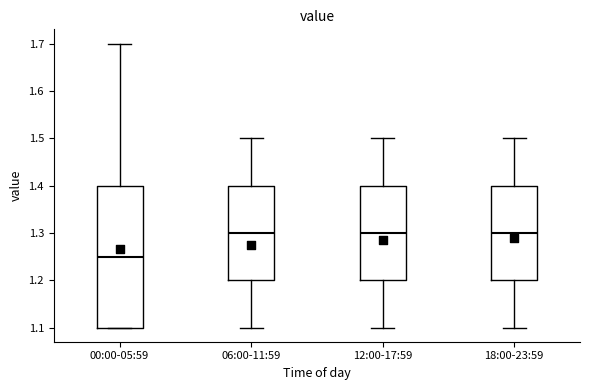

Reading left to right, read every box against the y-axis: the position of its median line, the range the box covers, and the ends of its whiskers. The values are not printed on the chart, so give them approximately, as read against the axis.

00:00-05:59: median 1.25, box 1.10 to 1.40, whiskers 1.10 to 1.70
06:00-11:59: median 1.30, box 1.20 to 1.40, whiskers 1.10 to 1.50
12:00-17:59: median 1.30, box 1.20 to 1.40, whiskers 1.10 to 1.50
18:00-23:59: median 1.30, box 1.20 to 1.40, whiskers 1.10 to 1.50